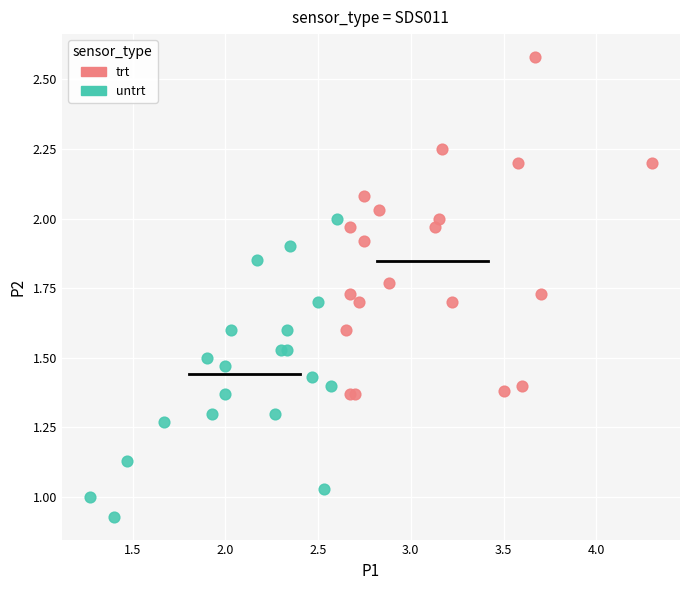

Which series has the largest Y range (max minus min)?

trt